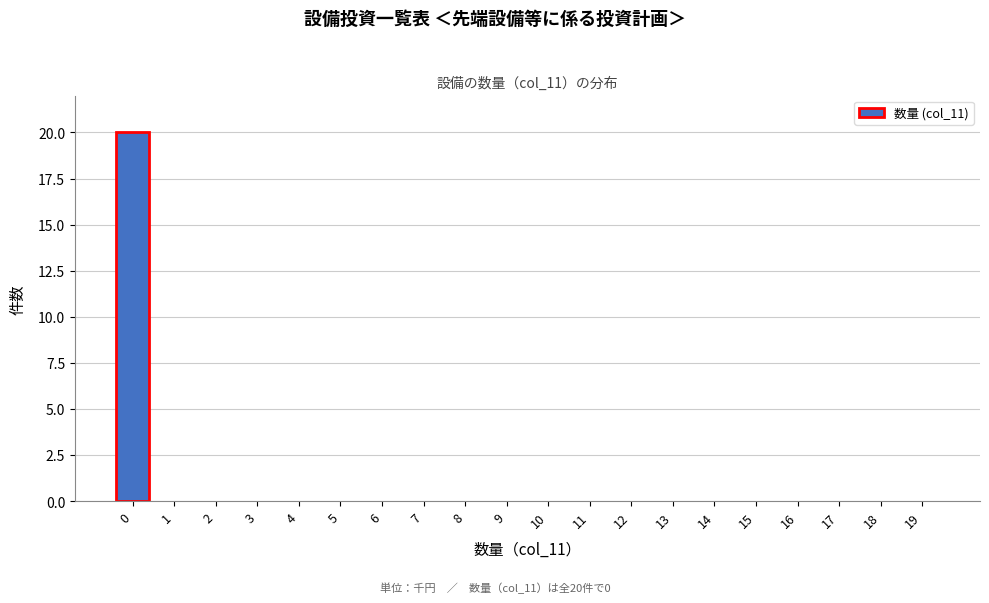

Which range on the x-axis has the tallest bar?

-0.5 to 0.5